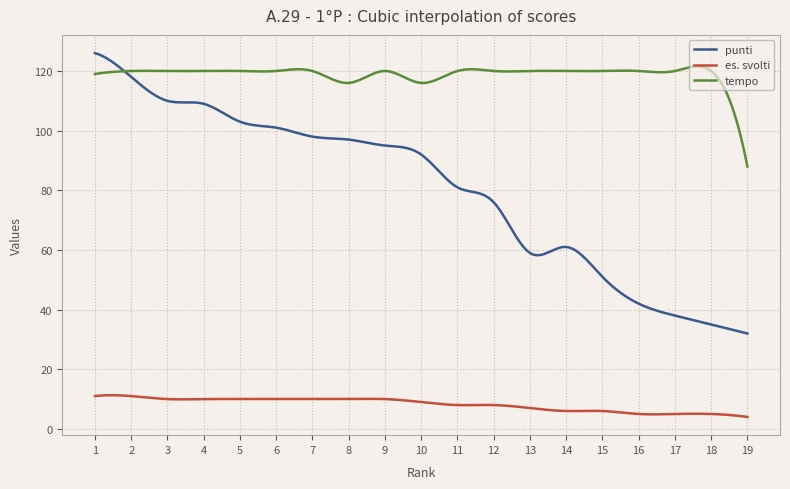

How many intersections are there between punti and tempo?

1